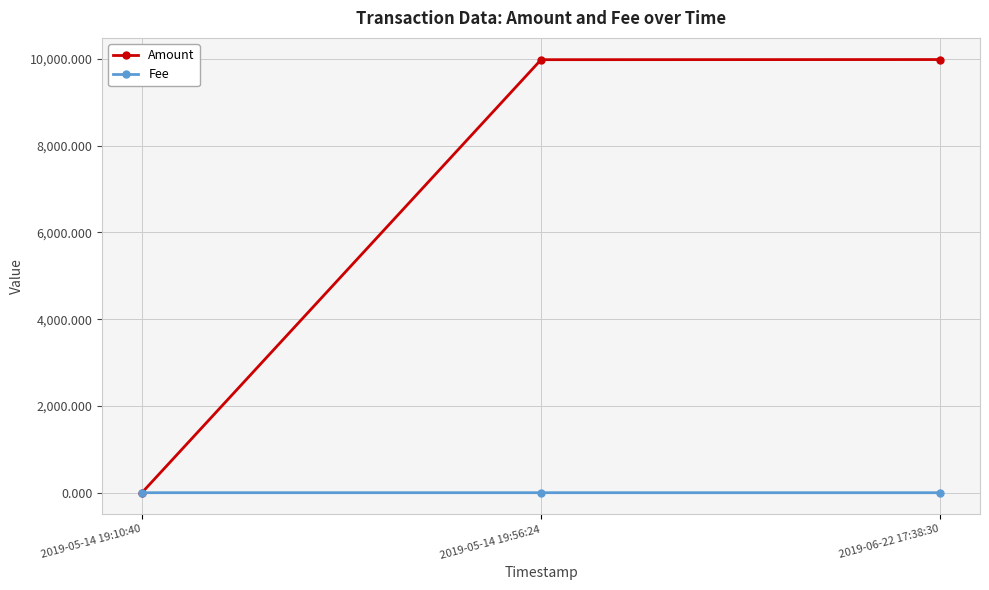

What is the label of the 2nd point from the left?

2019-05-14 19:56:24